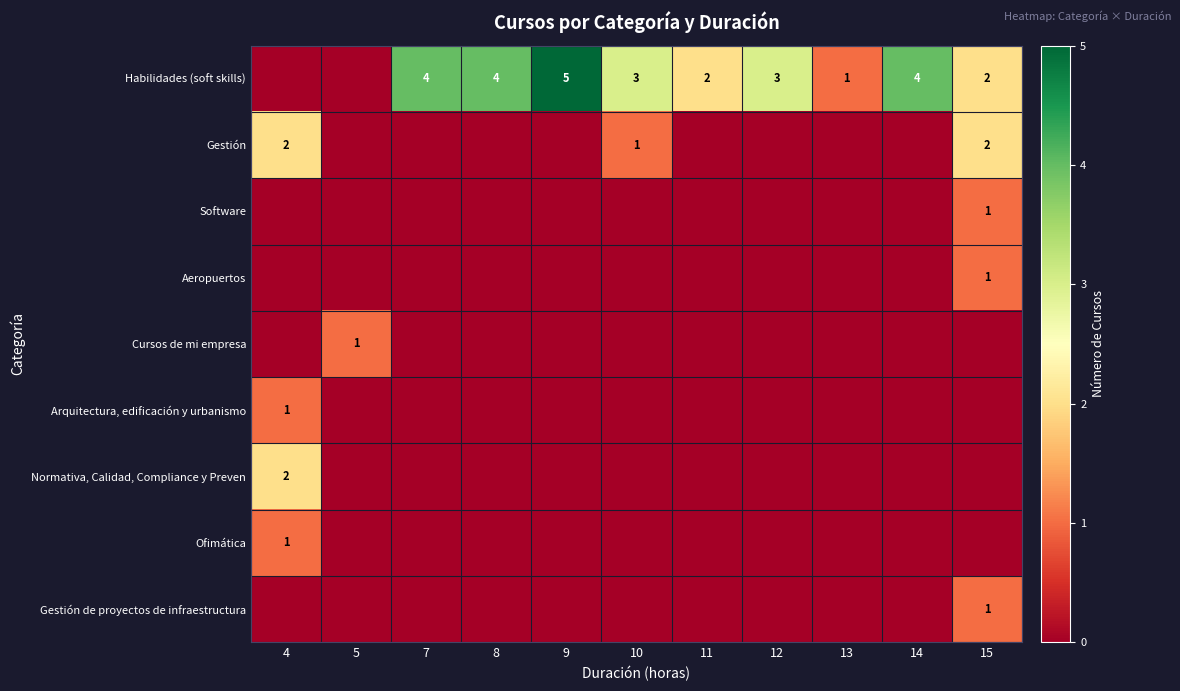

Which label corresponds to the smallest value in the chart?

4